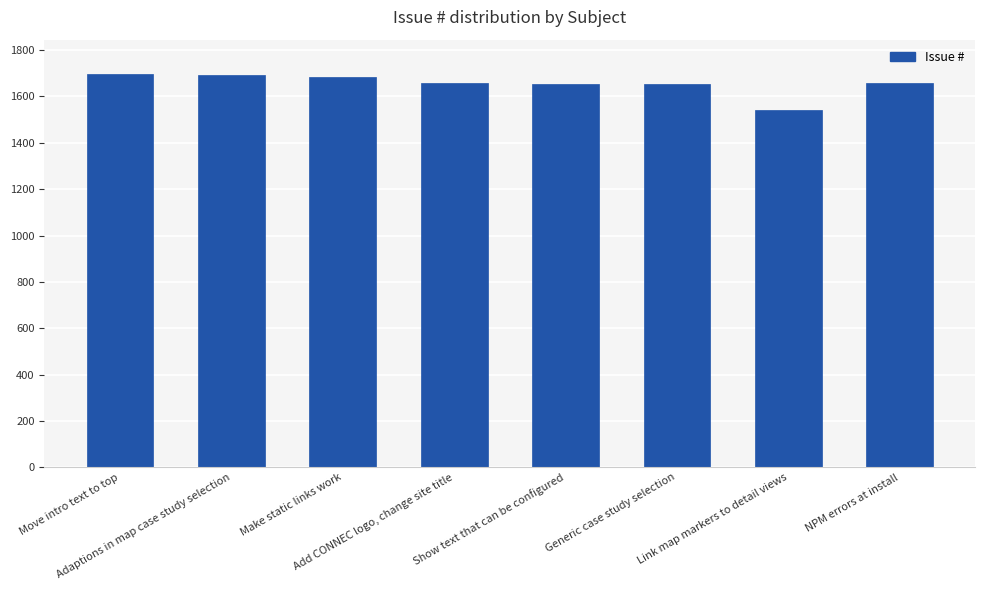

What is the smallest value displayed?

1543